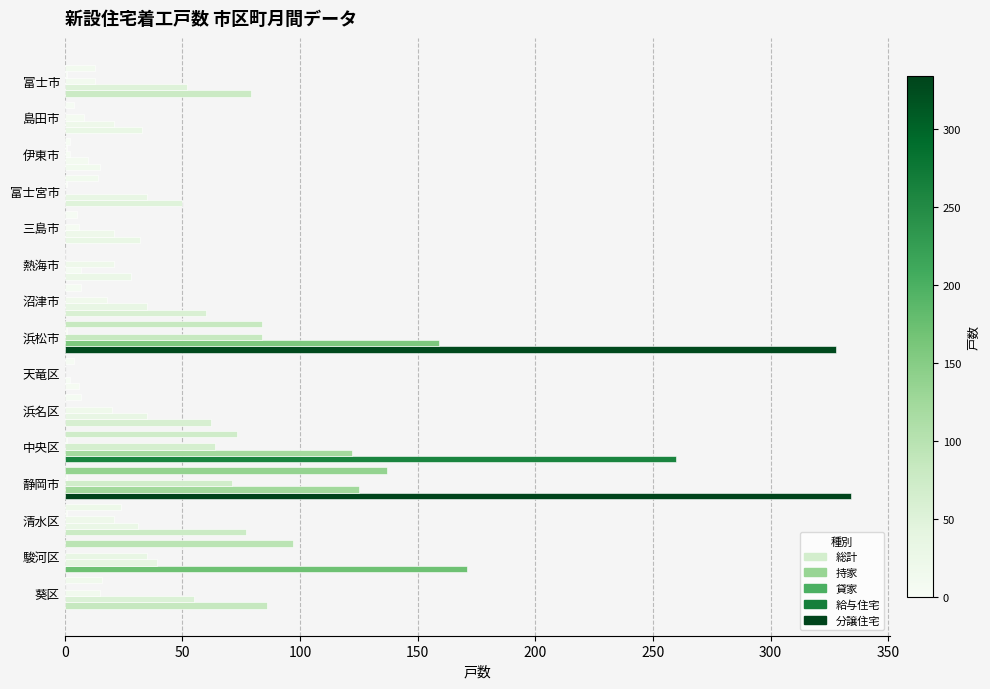

Which series has the widest spread of values?

総計